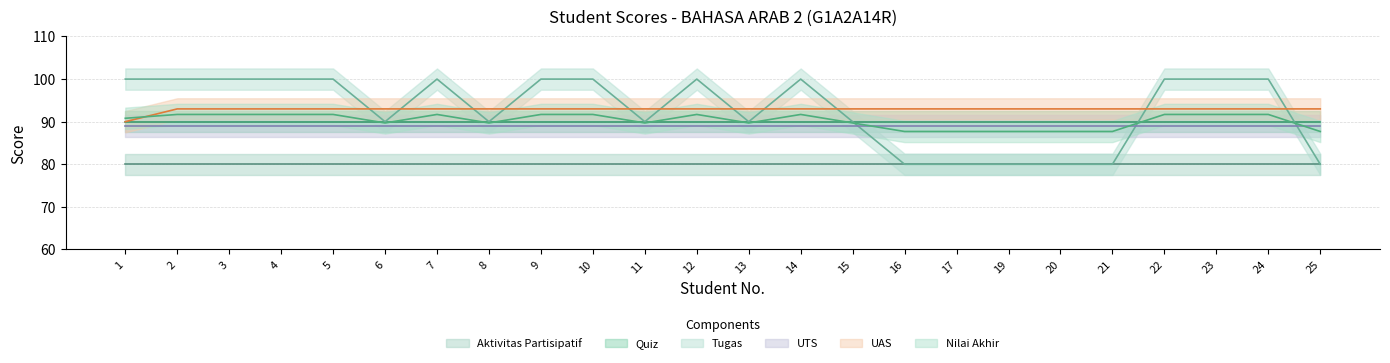

List the labels in order of UAS value, largest first.

2, 3, 4, 5, 6, 7, 8, 9, 10, 11, 12, 13, 14, 15, 16, 17, 19, 20, 21, 22, 23, 24, 25, 1